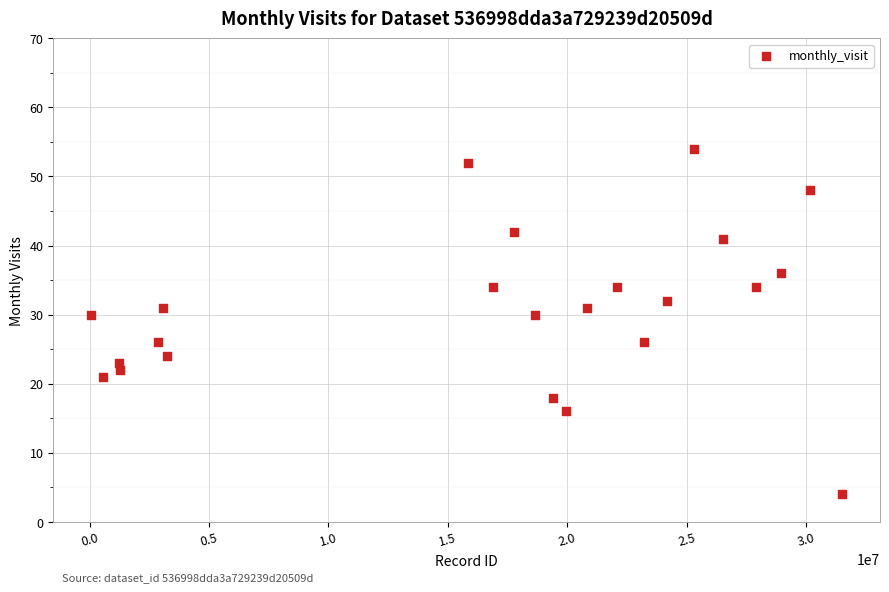

What is the range of Y values (max minus min)?

50